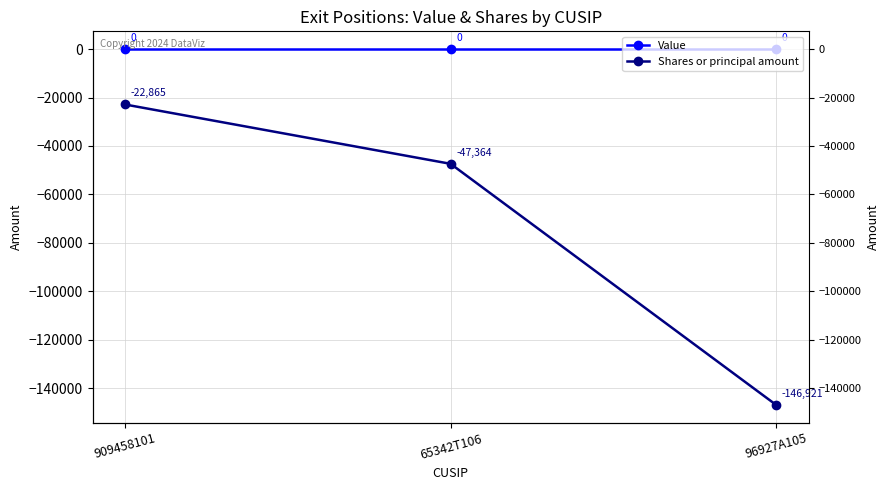

How many data points in Shares or principal amount are less than -47364?

1